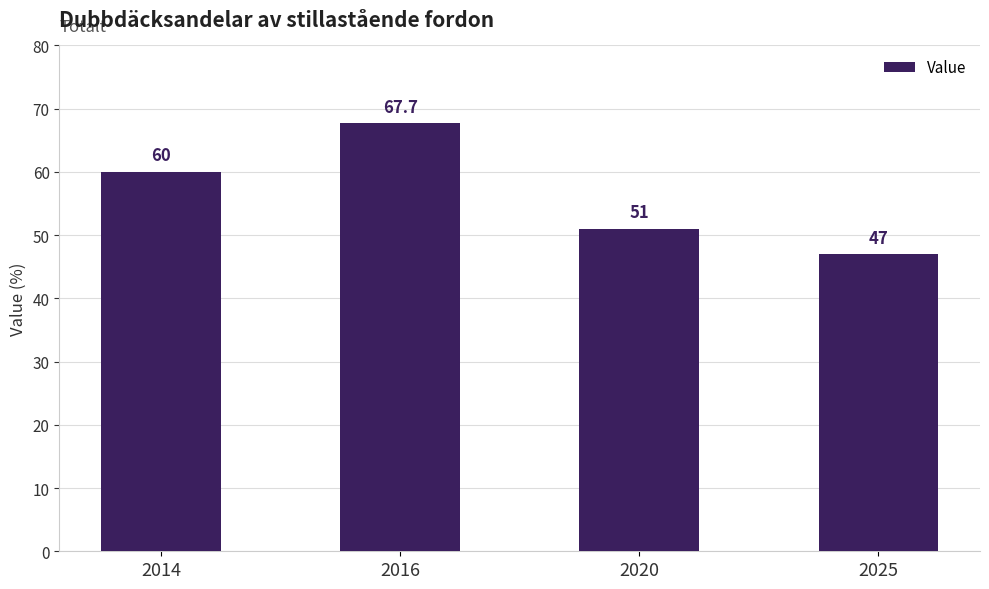

Which has a higher value, 2014 or 2016?

2016